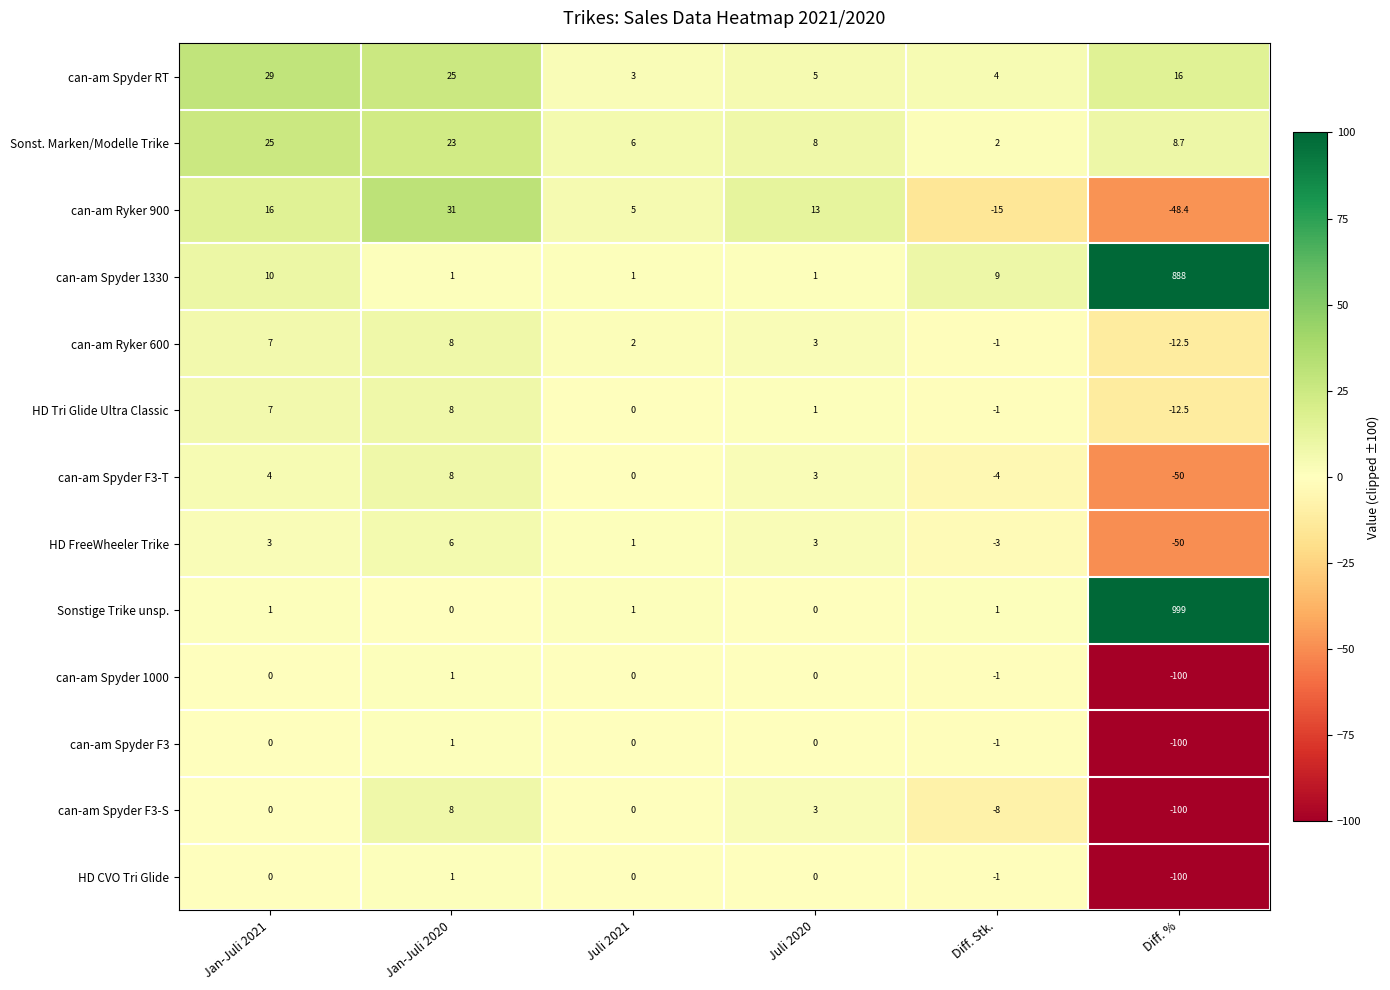

What is the smallest value displayed?

-100.0